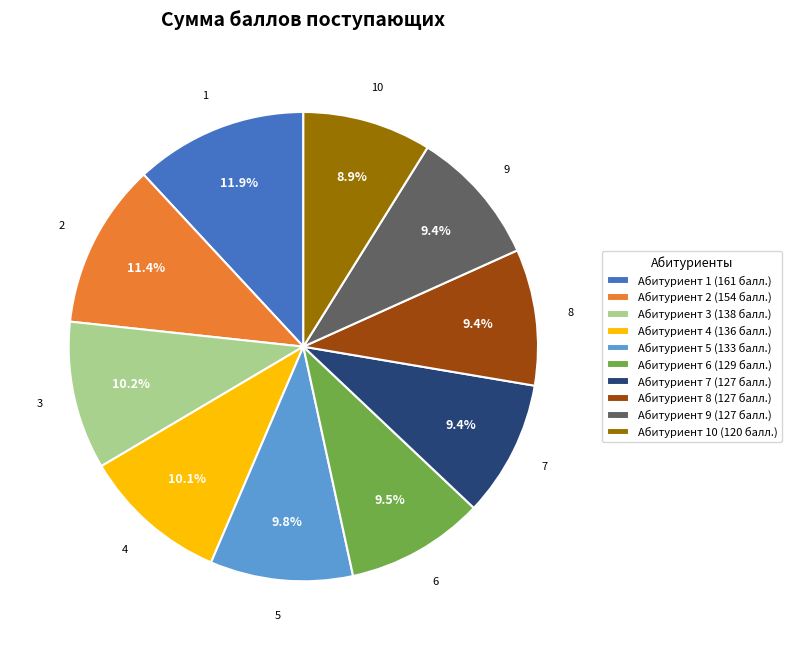

Does Абитуриент 1 (161 балл.) account for over 50% of the chart?

No